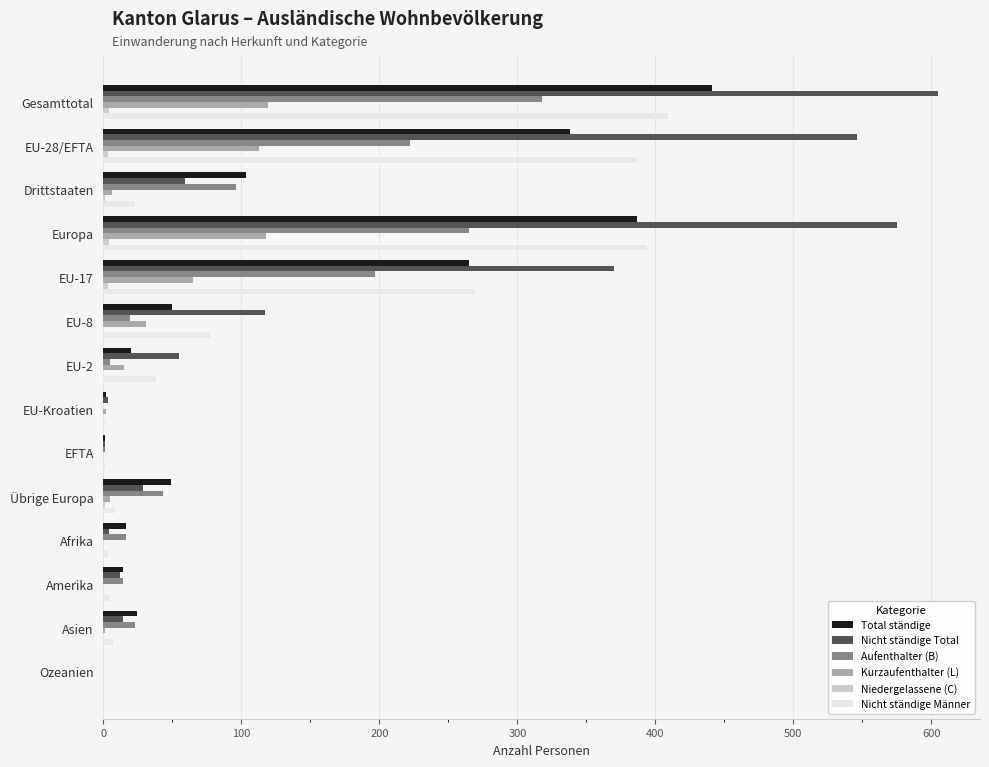

At which label does Total ständige reach its peak?

Gesamttotal